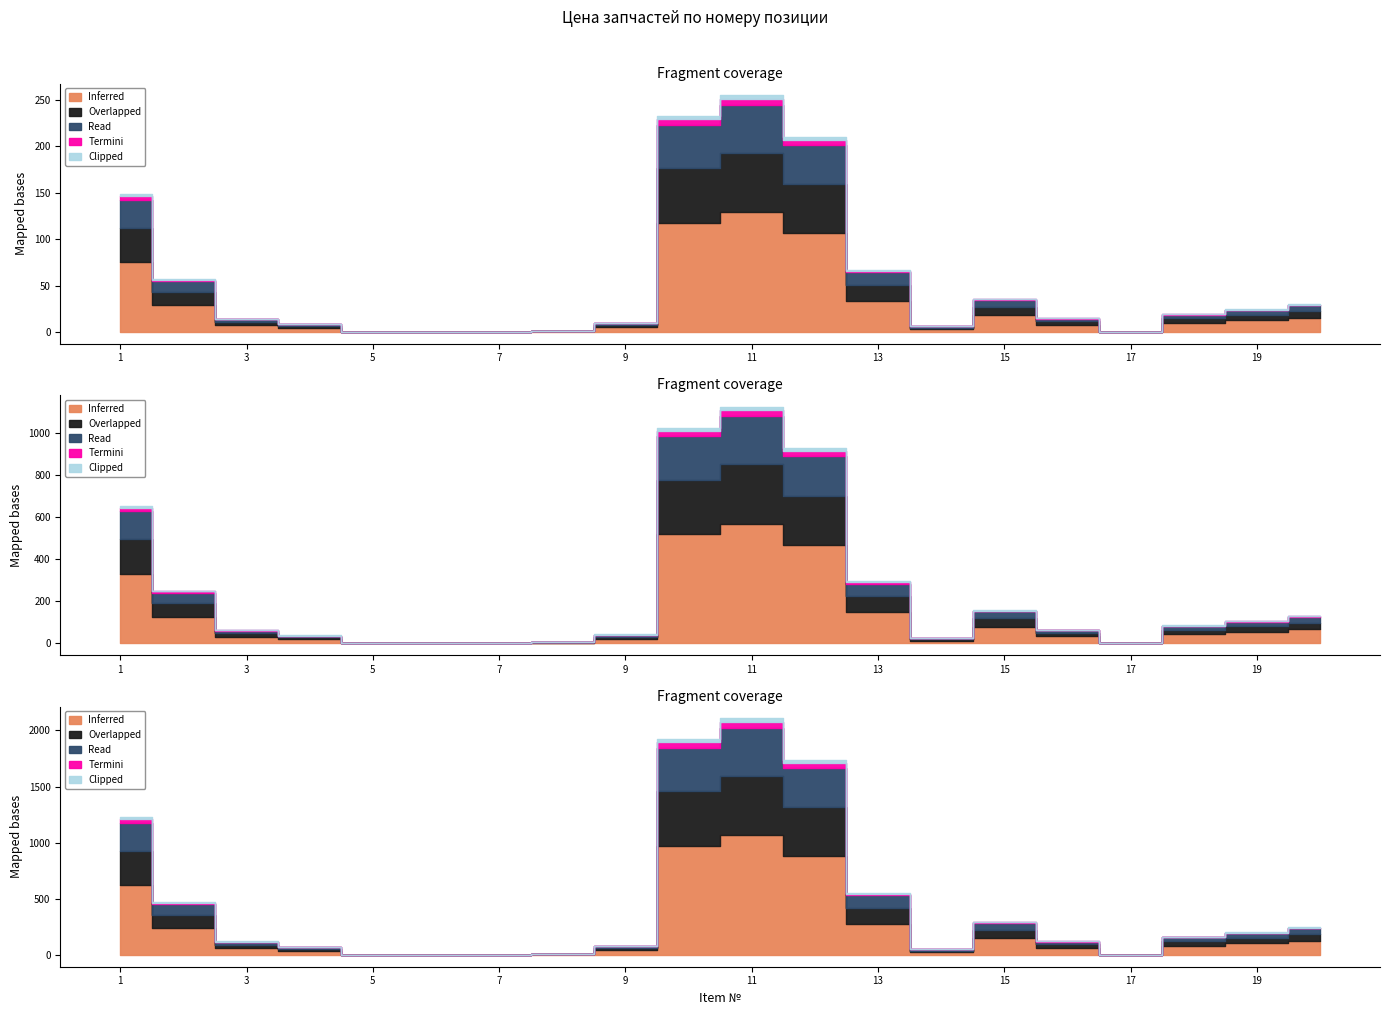

True or false: Overlapped and Inferred intersect in this chart.

False